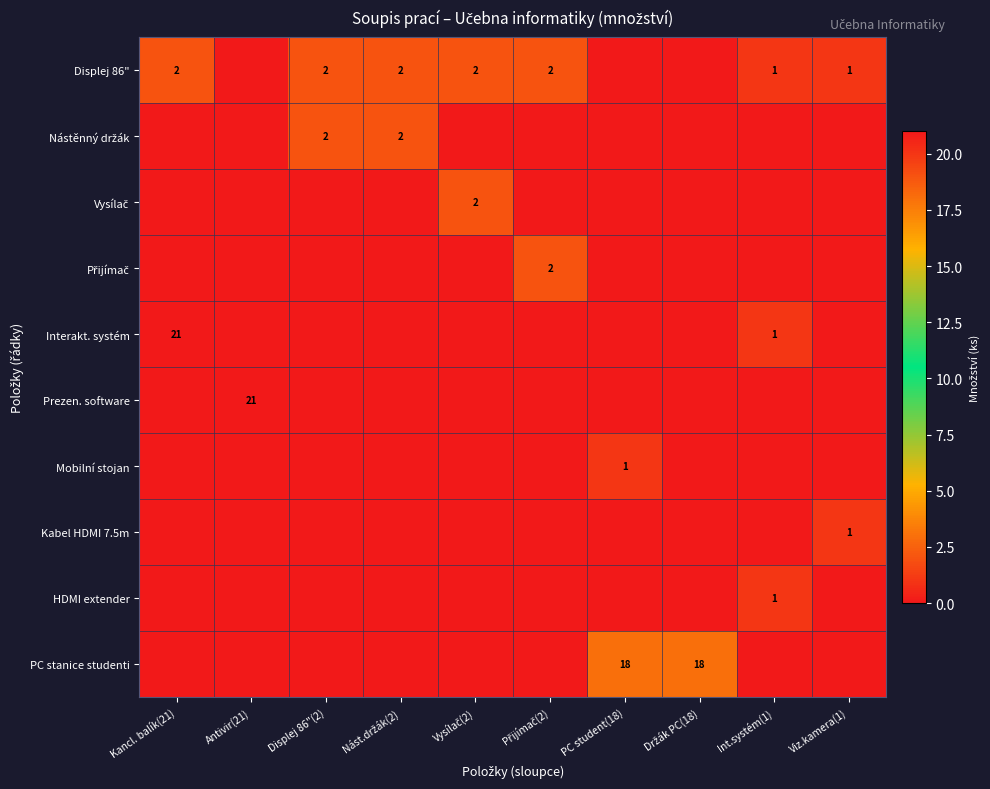

The value of Přijímač at Přijímač(2) is 2. True or false?

True